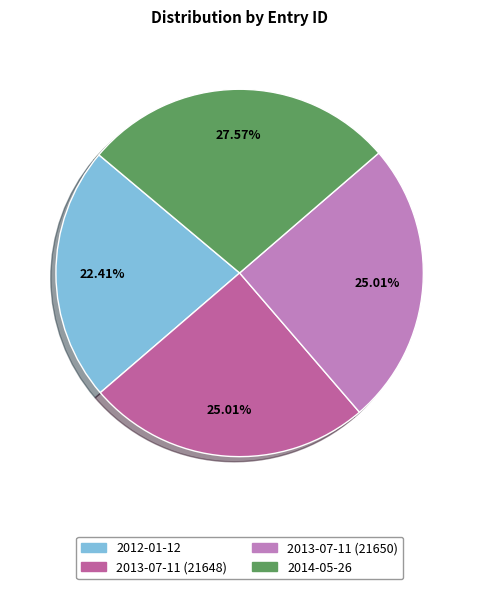

Which has a higher value, 2013-07-11 (21648) or 2014-05-26?

2014-05-26